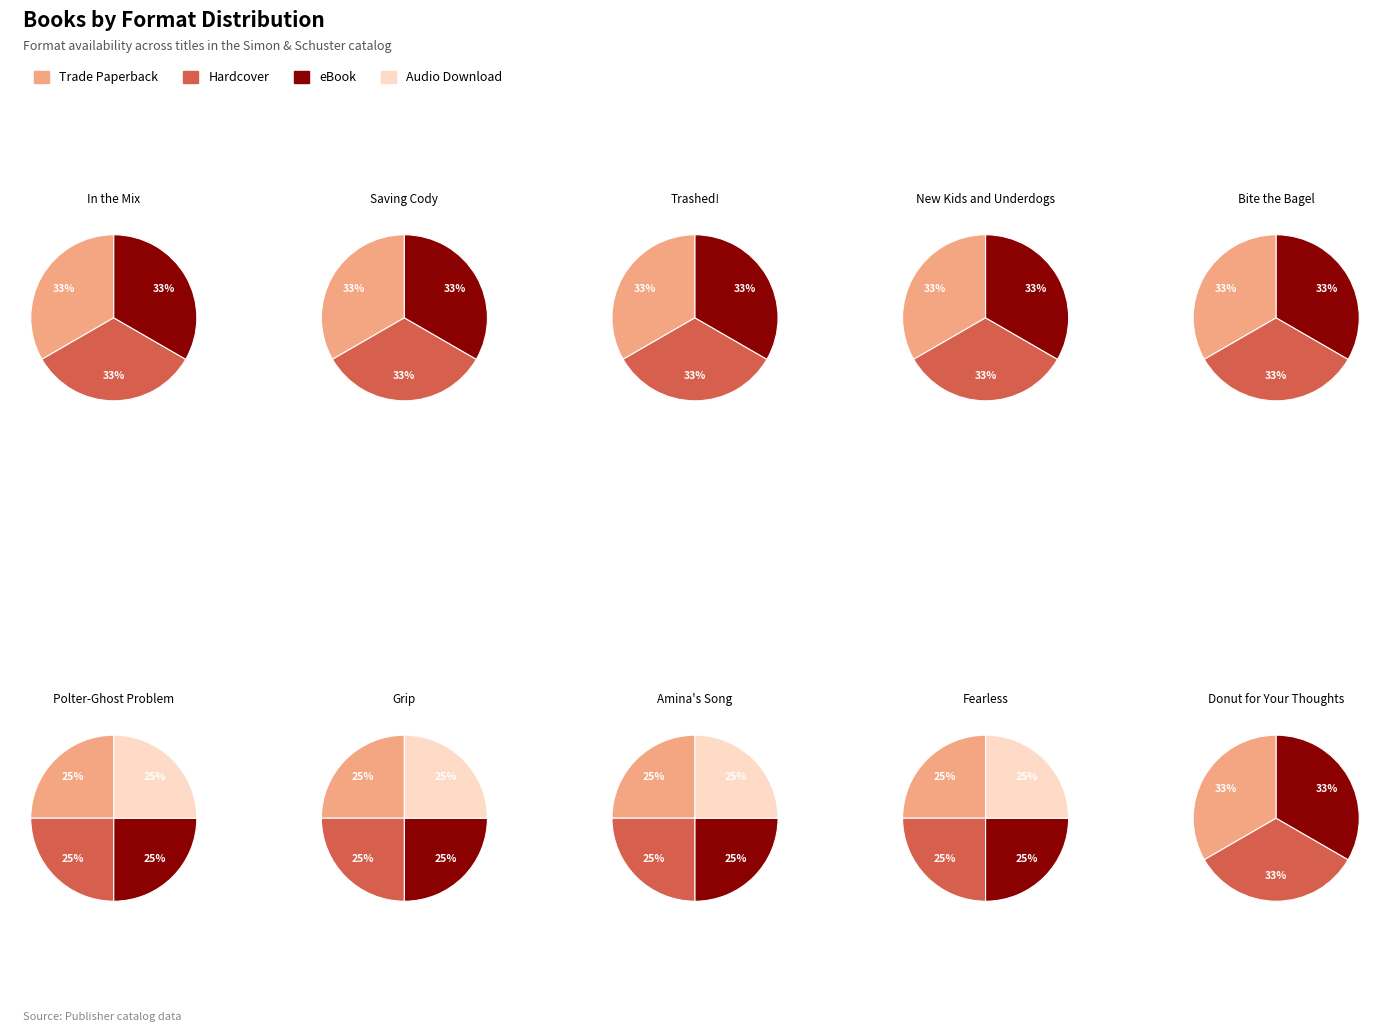

What percentage do Trade Paperback and eBook together represent?

57.1%